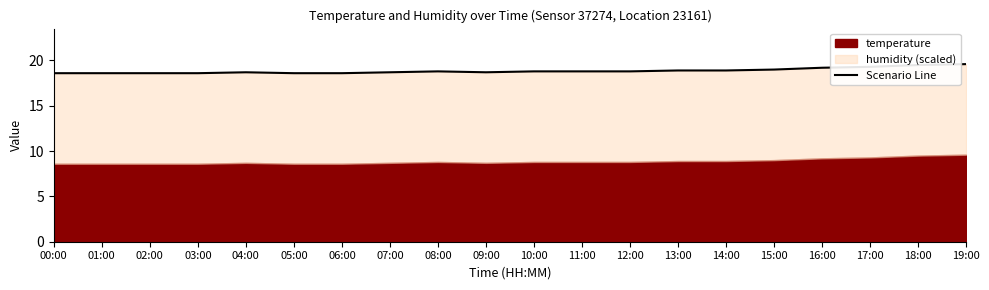

What position from the left is 10:00?

11